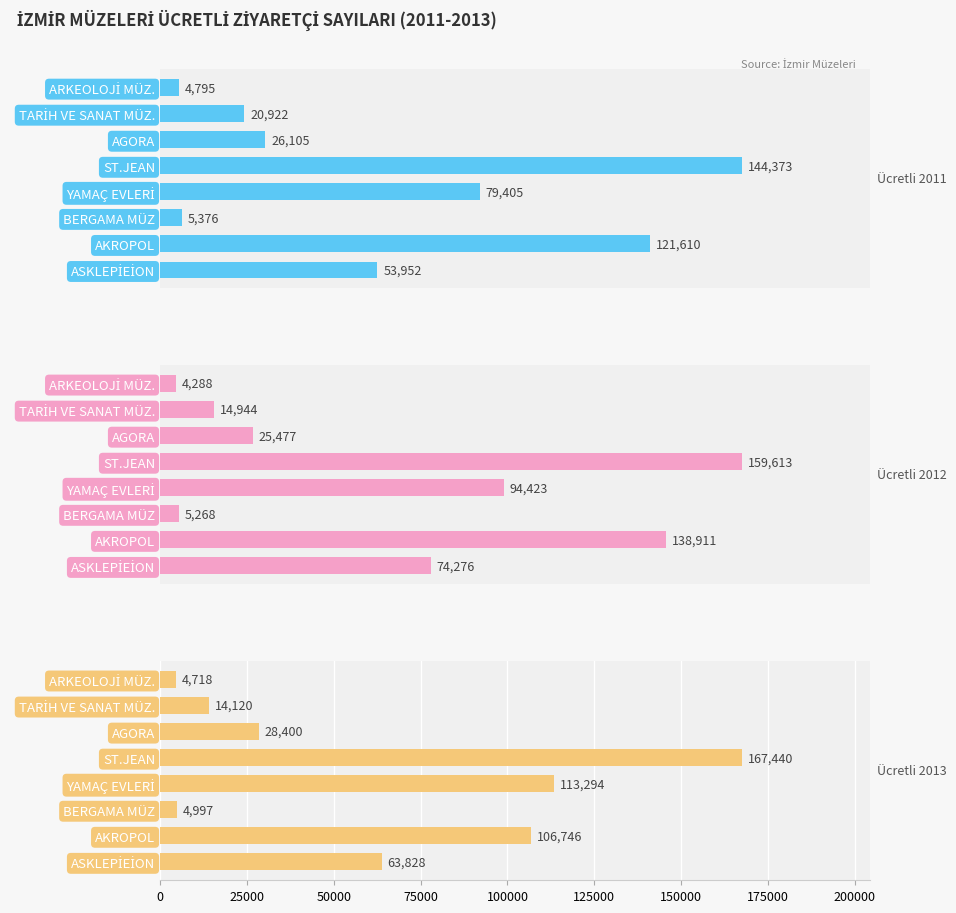

How many data points in Ücretli 2012 are less than 74276?

4